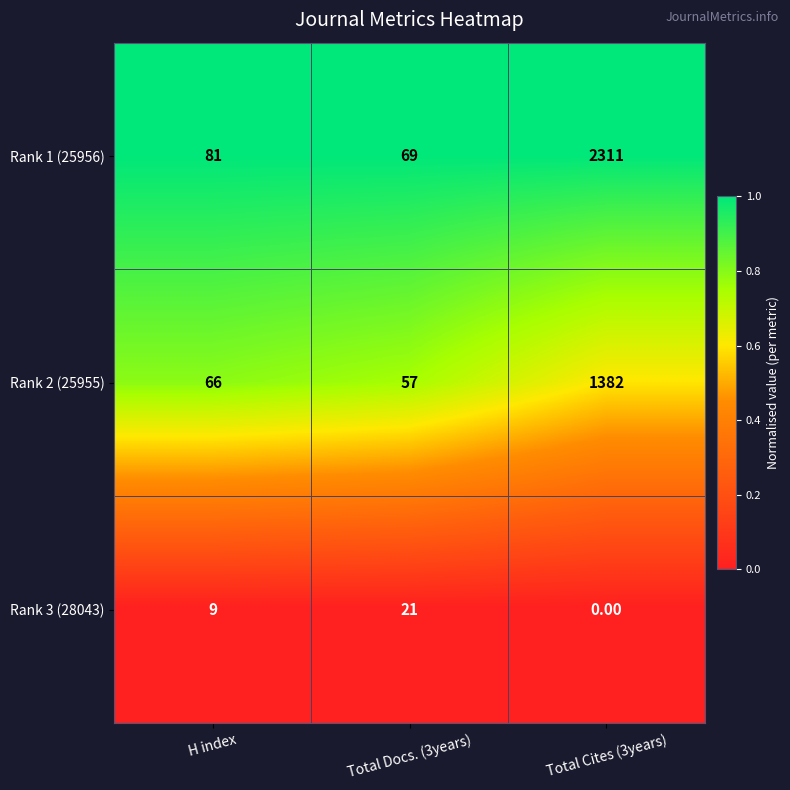

What is the difference between the maximum and minimum values in the Rank 2 (25955) series?

1325